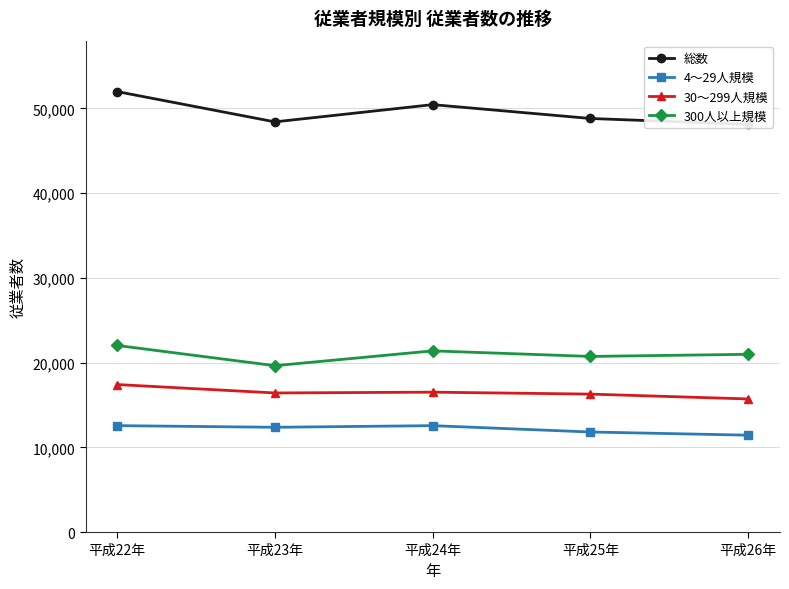

True or false: 総数 has more than 0 points higher than both neighbors.

True